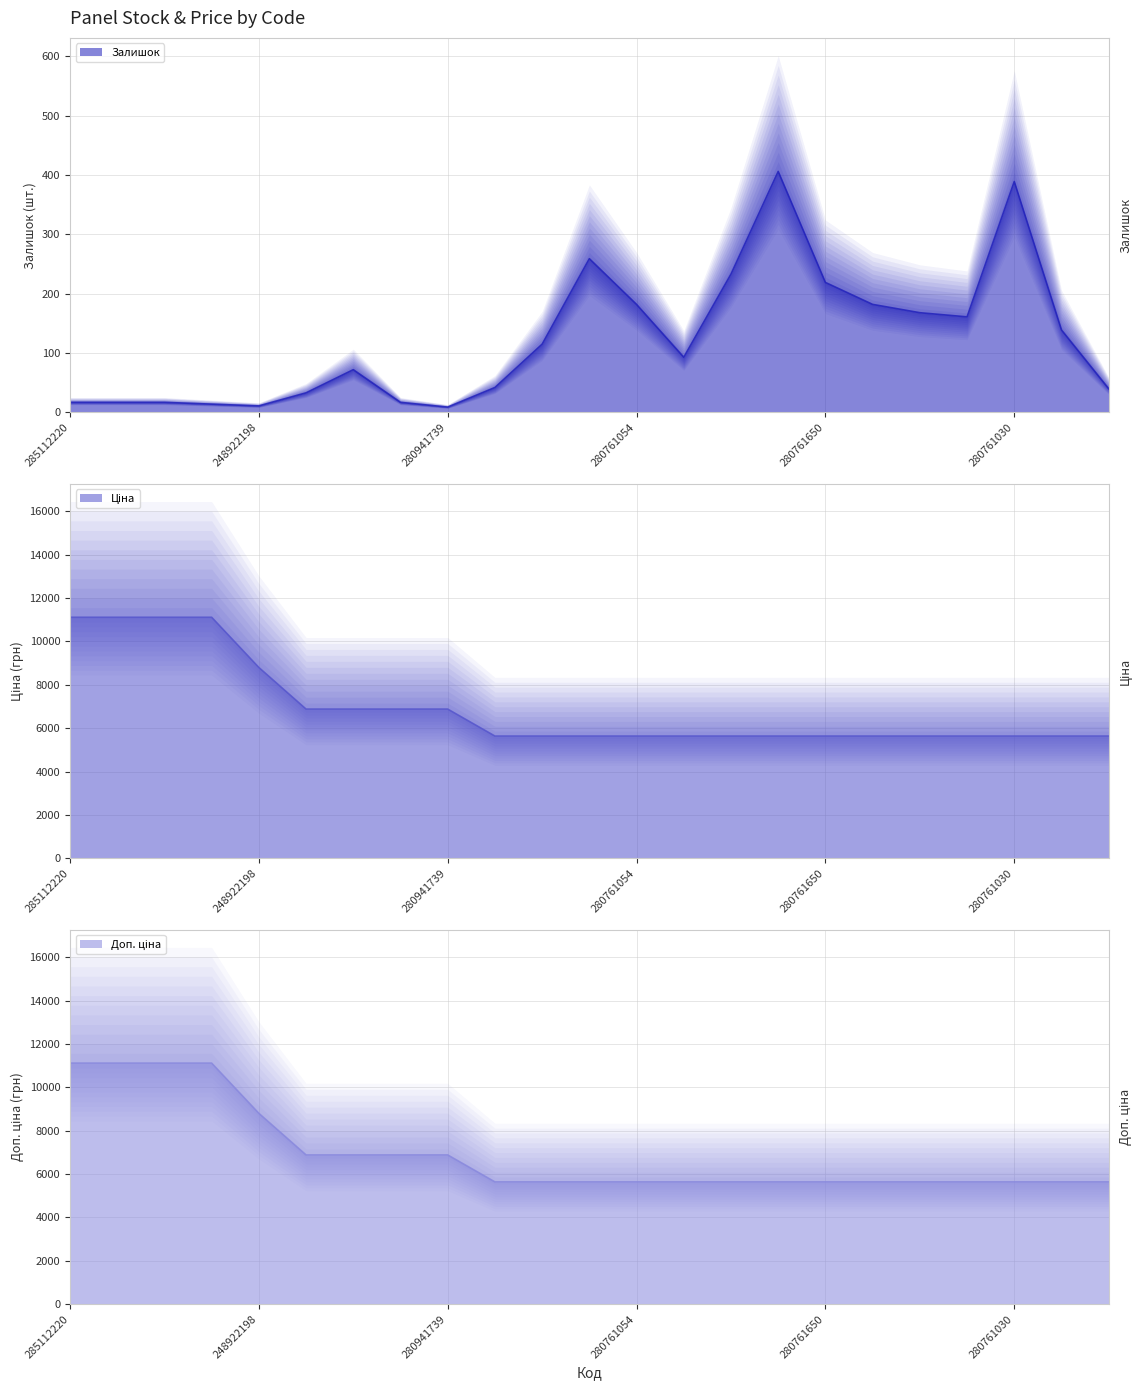

Is it true that Доп. ціна equals 10052.0 at 280941901?

False